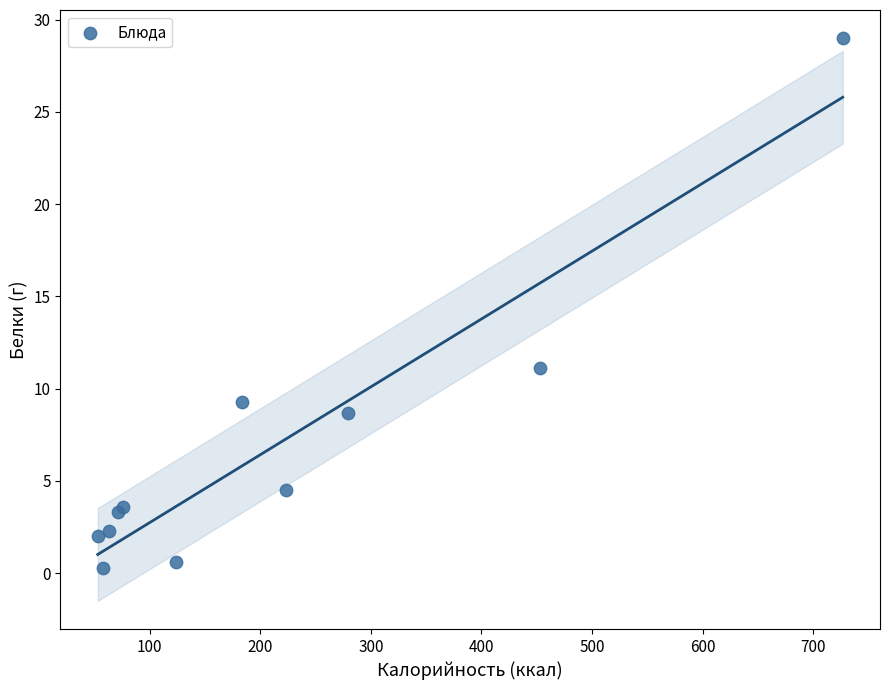

What Y value in the scatter plot is closest to 14?

11.1